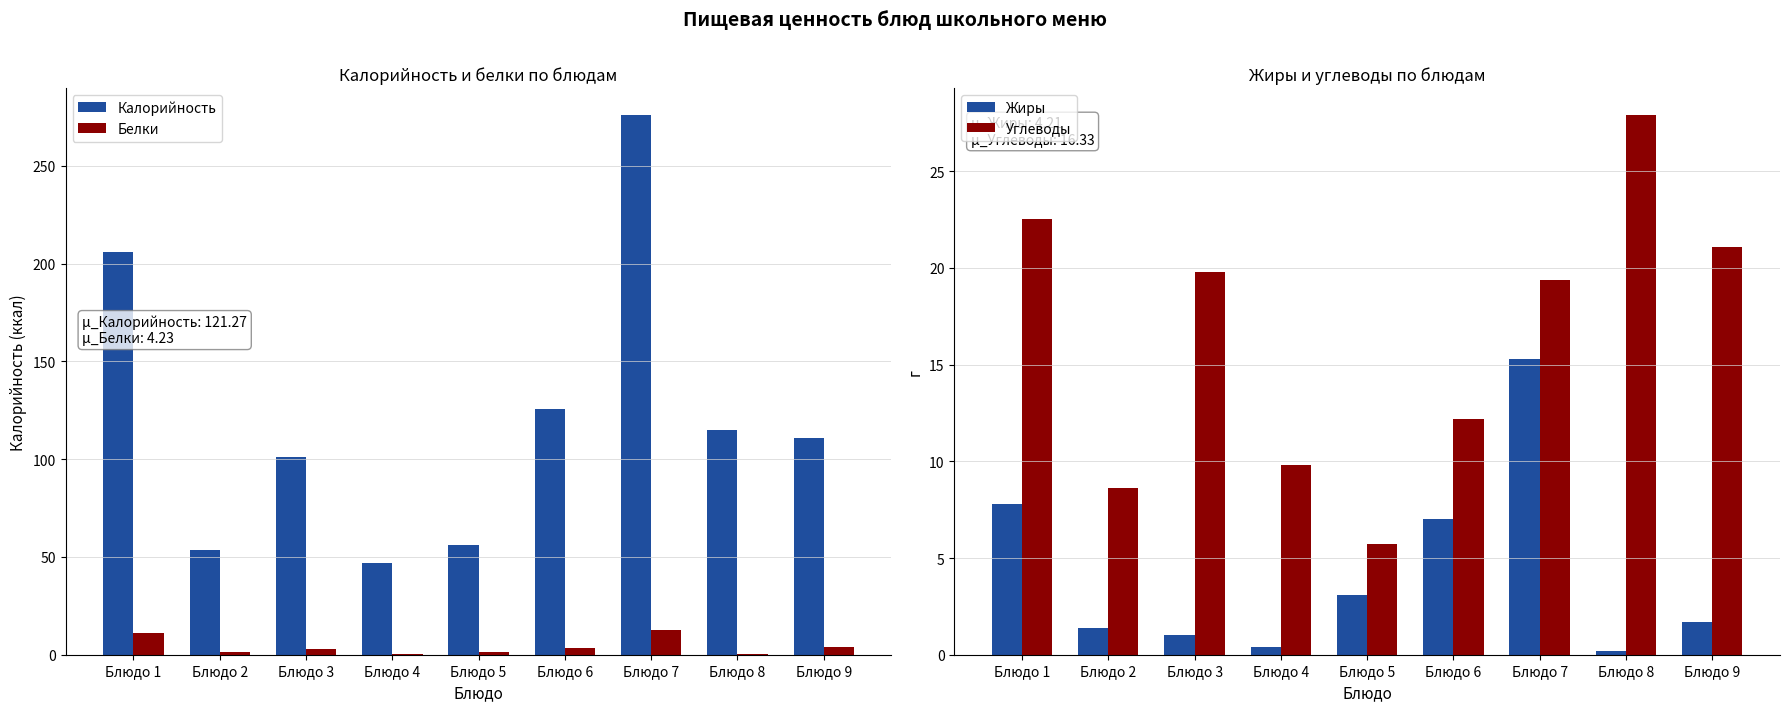

What is the maximum value for Калорийность?

276.0